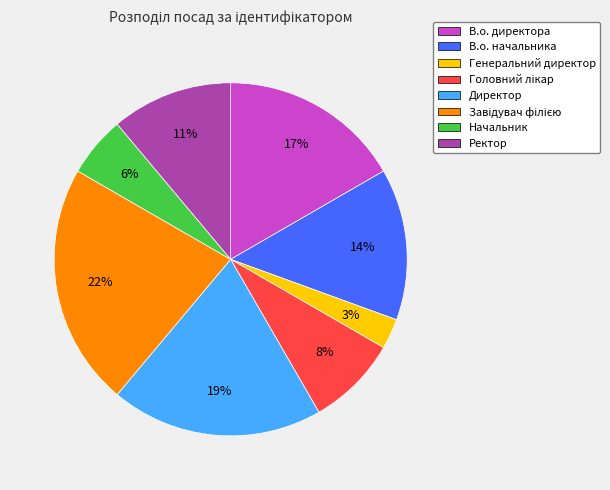

True or false: Начальник accounts for 6% of the total.

True